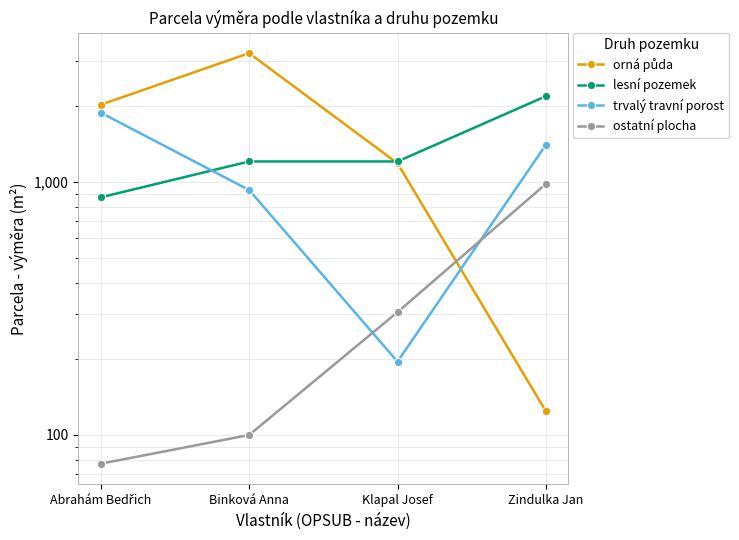

List the series in order of their overall mean, highest first.

orná půda, lesní pozemek, trvalý travní porost, ostatní plocha